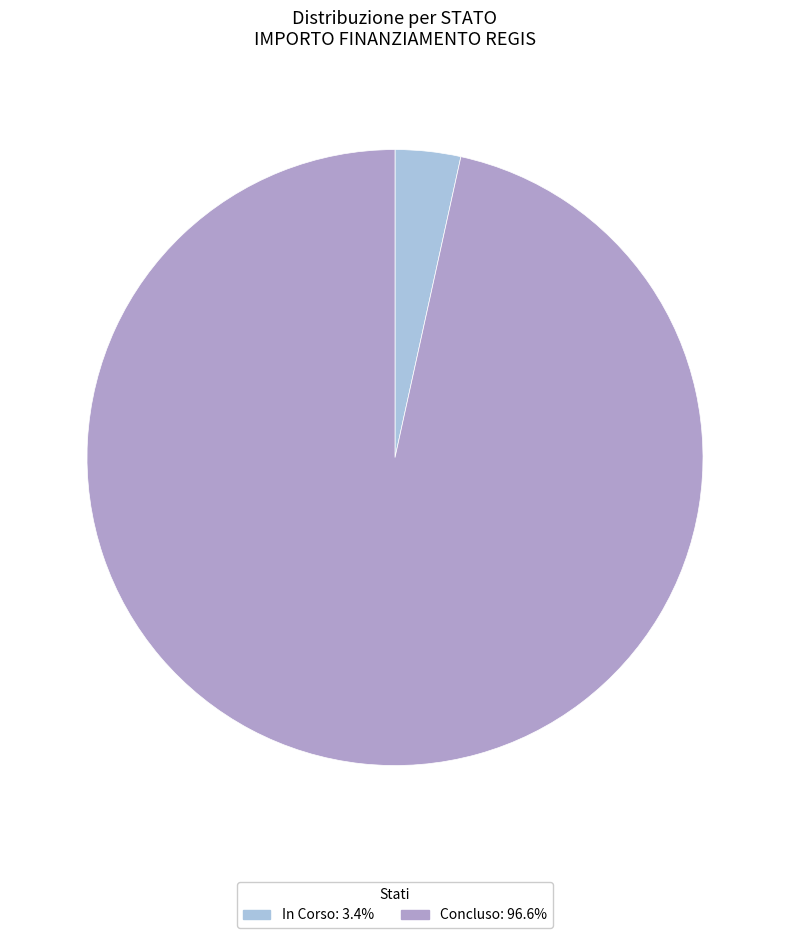

Which slice is the largest?

Concluso